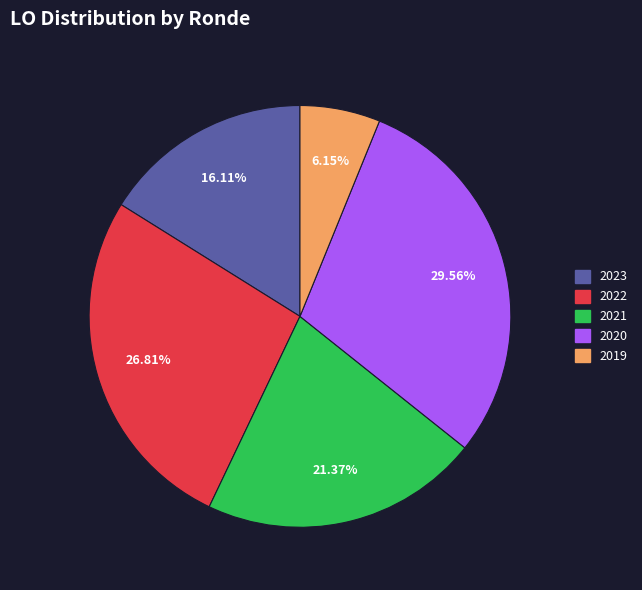

Rank the categories by value from lowest to highest.

2019, 2023, 2021, 2022, 2020